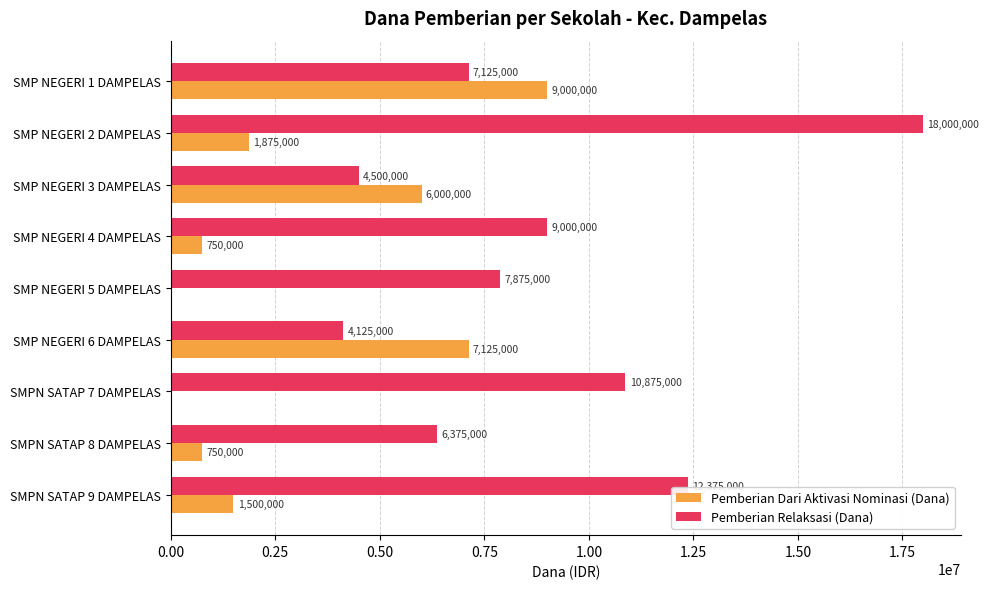

At which label does Pemberian Relaksasi (Dana) reach its peak?

SMP NEGERI 2 DAMPELAS